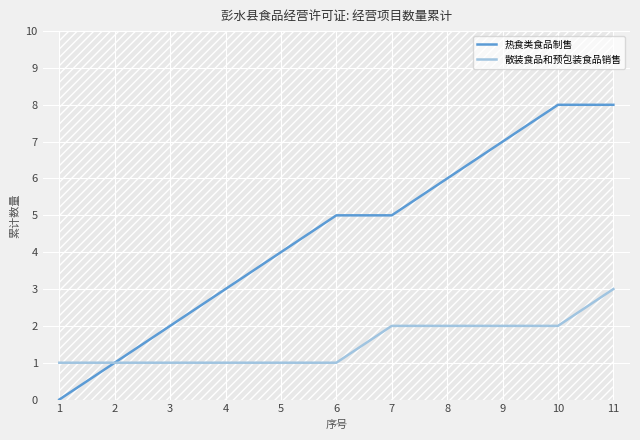

True or false: 散装食品和预包装食品销售 and 热食类食品制售 intersect in this chart.

False